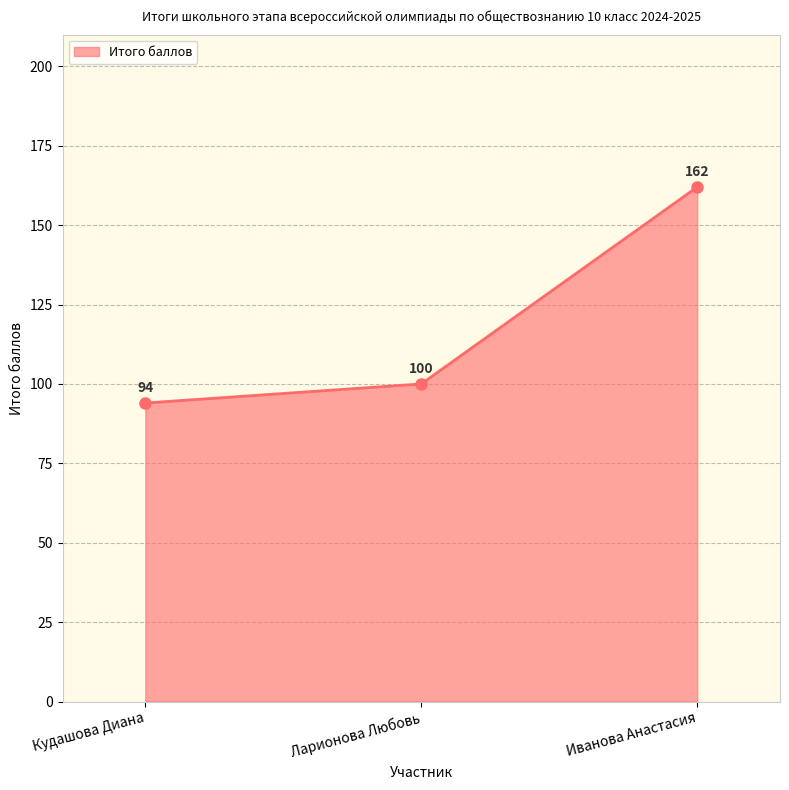

Rank the categories by Итого баллов value from lowest to highest.

Кудашова Диана, Ларионова Любовь, Иванова Анастасия